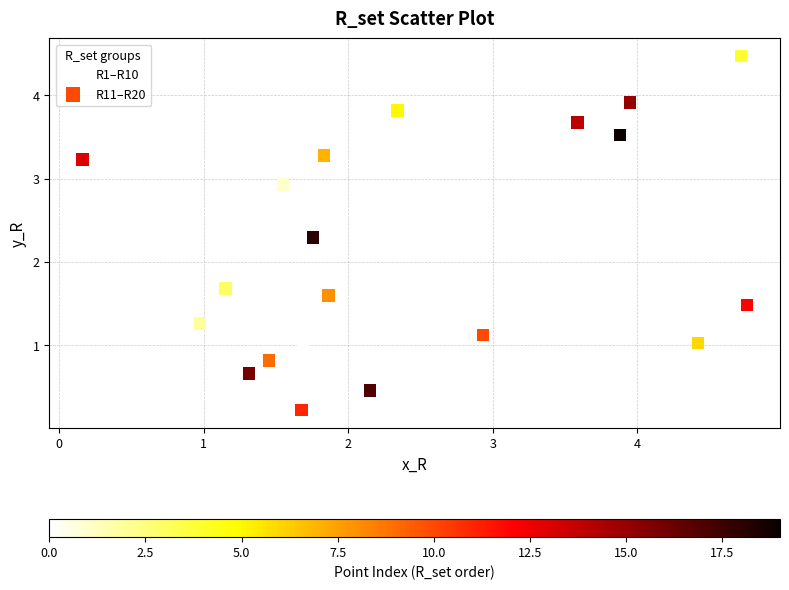

Which series contains the lowest Y value?

R11–R20